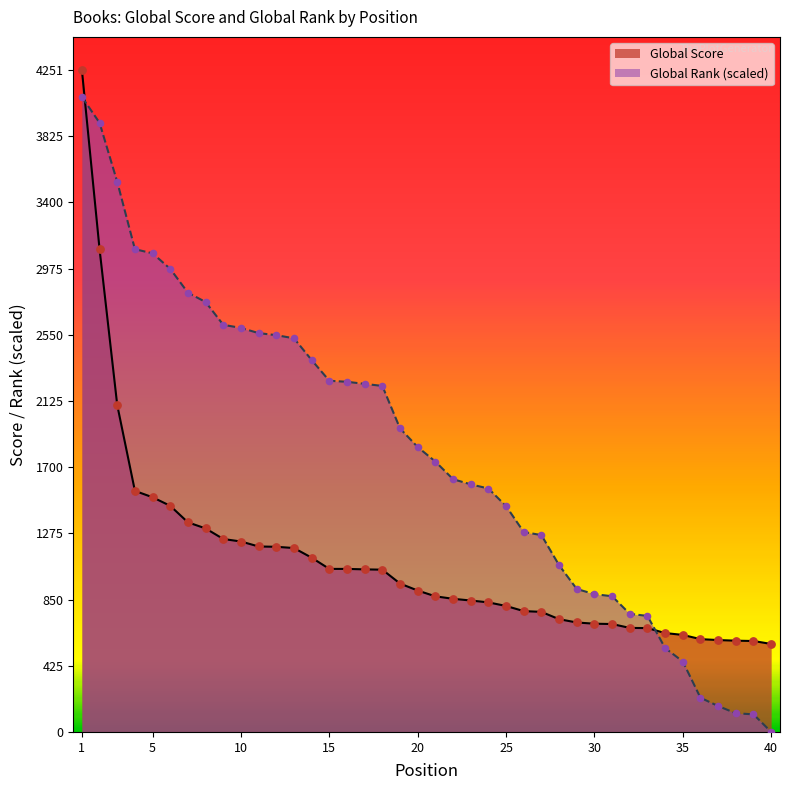

Is the value of Global Rank at 3 greater than the value of Global Score at 1?

No